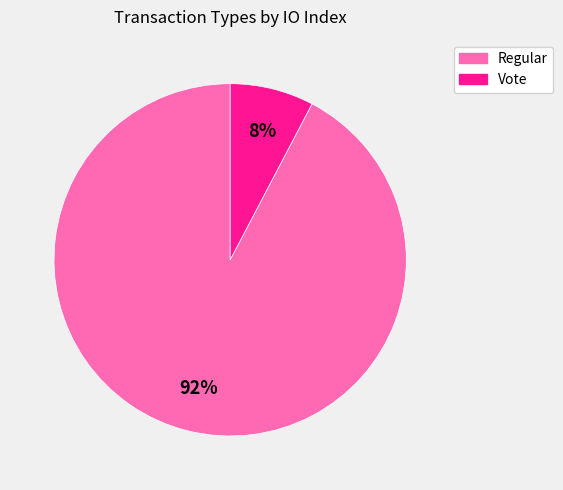

The Regular slice represents 83% of the pie. True or false?

False